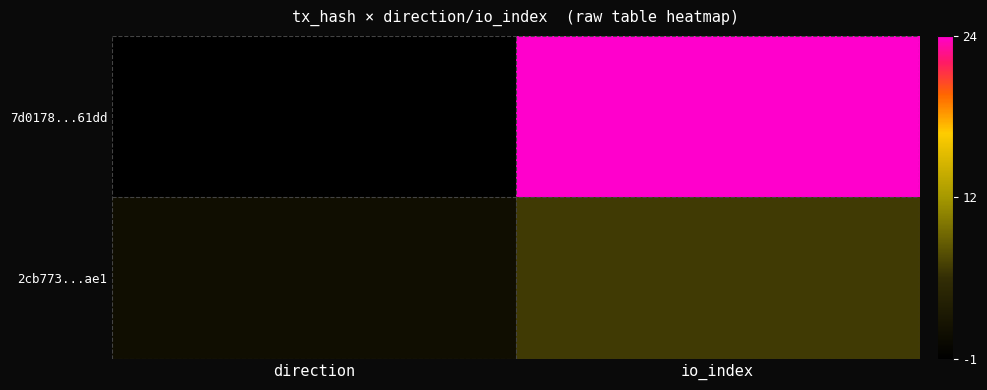

Reading left to right, list all the values displayed in this chart.

7d0178...61dd: direction=-1	io_index=24
2cb773...ae1: direction=1	io_index=6